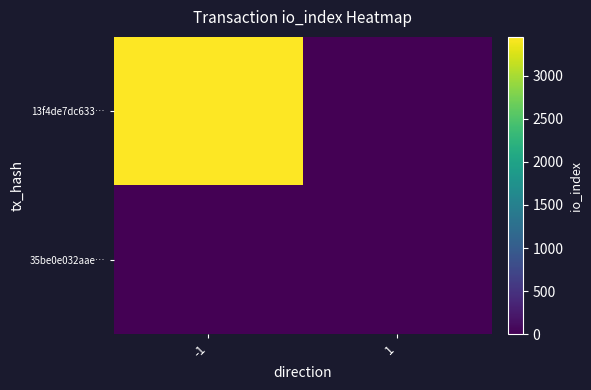

Which has a higher value, 1 or -1?

-1